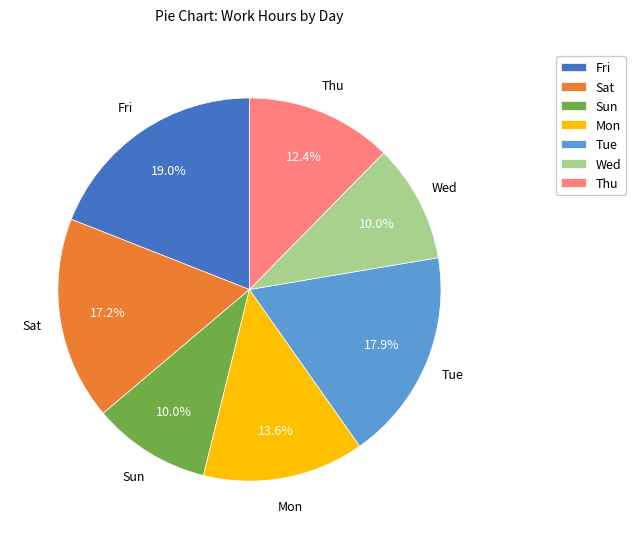

To the nearest percent, what percentage of the pie is Sun?

10%